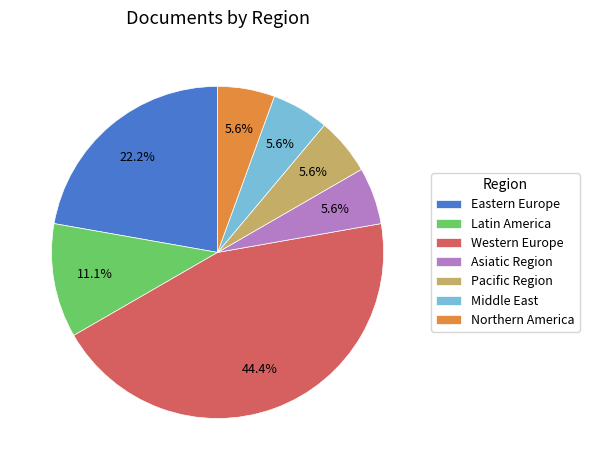

Does Middle East account for over 50% of the chart?

No